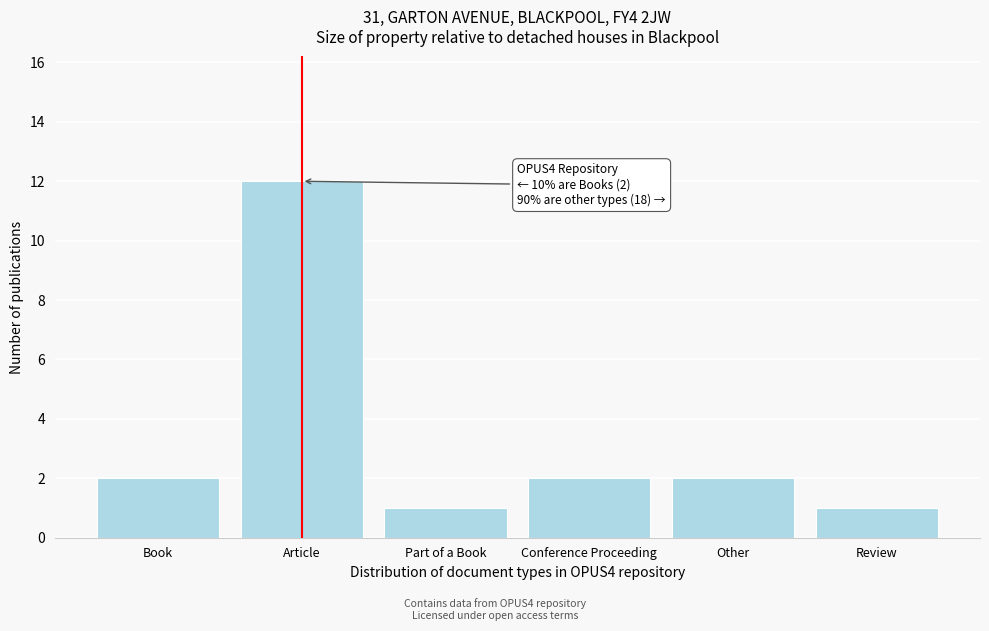

Reading left to right, extract all data points from this chart.

2	12	1	2	2	1